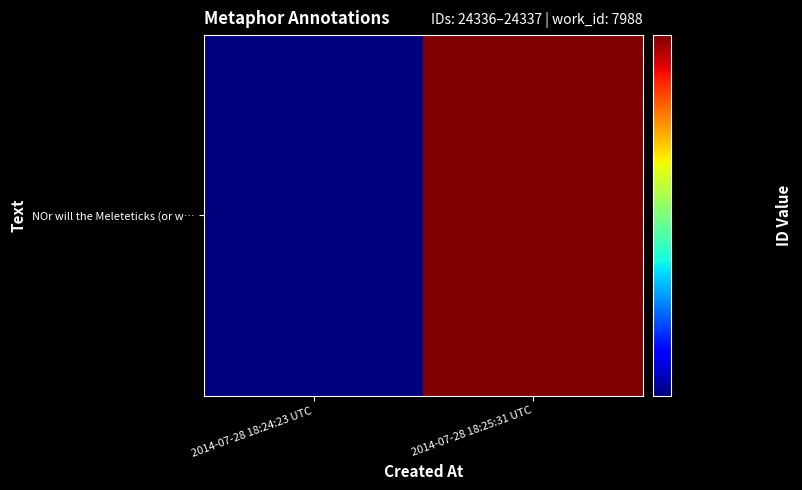

Count the values in the range 24336 to 24337.

2